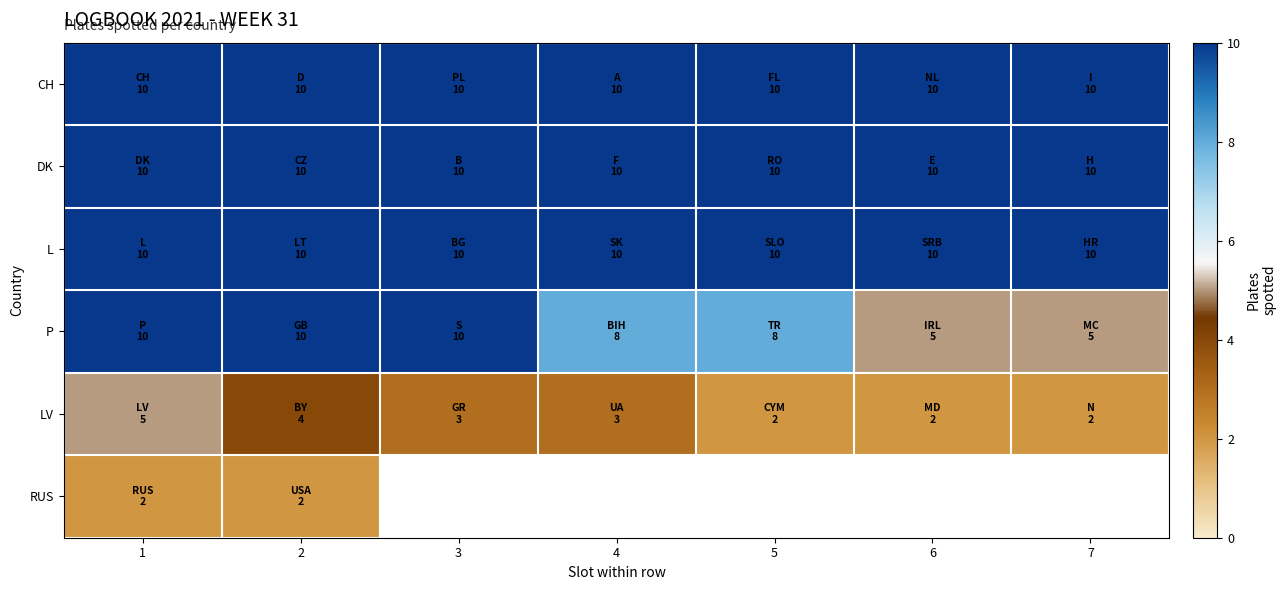

What is the maximum value shown in the chart?

10.0